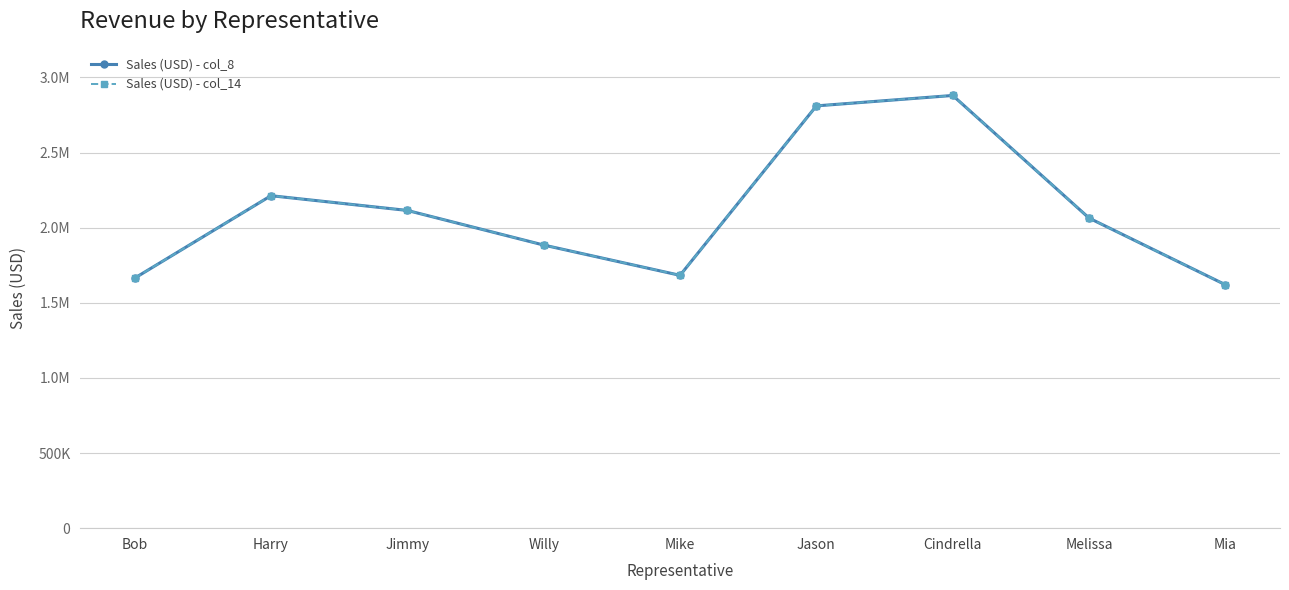

What position from the right is Bob?

9